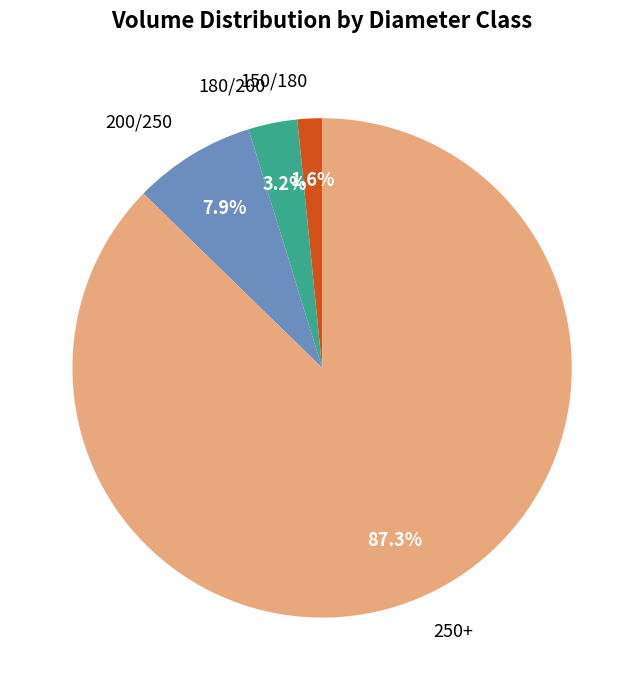

Which category accounts for the majority?

250+